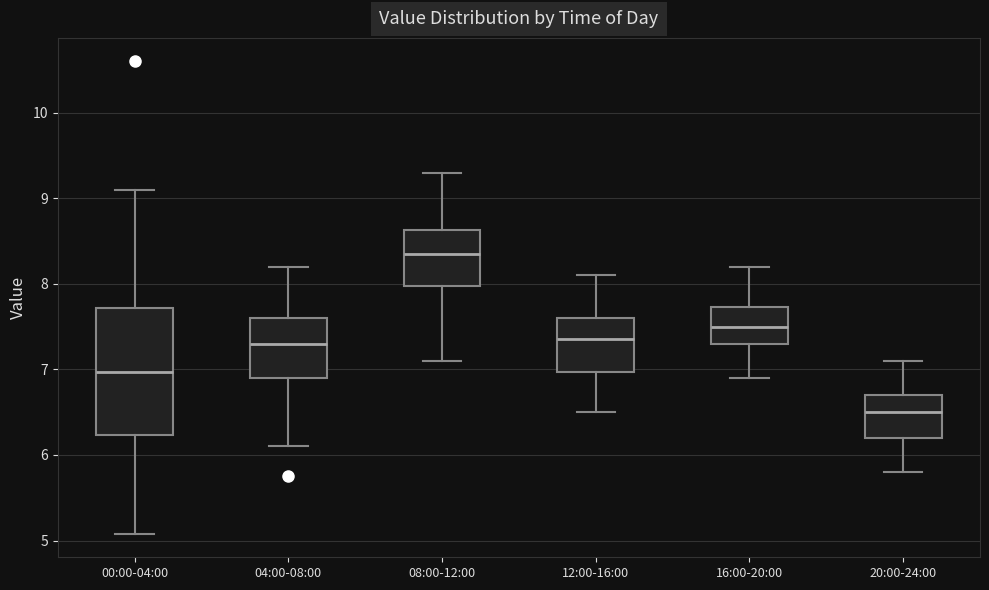

Which box's median line is the highest?

08:00-12:00